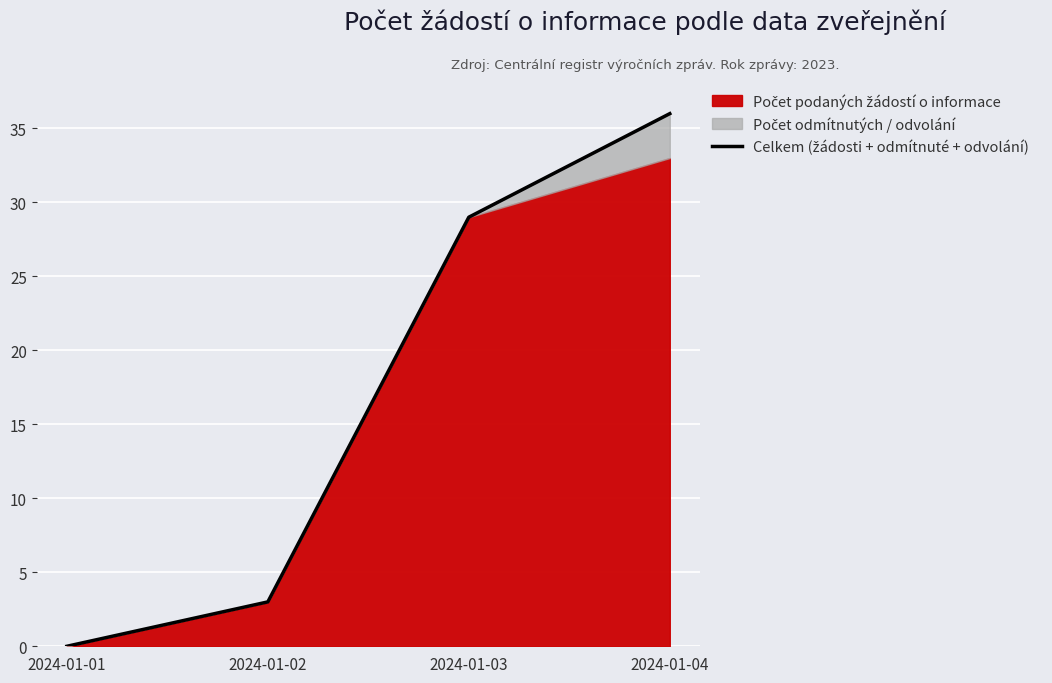

How many data points are less than 29?

2